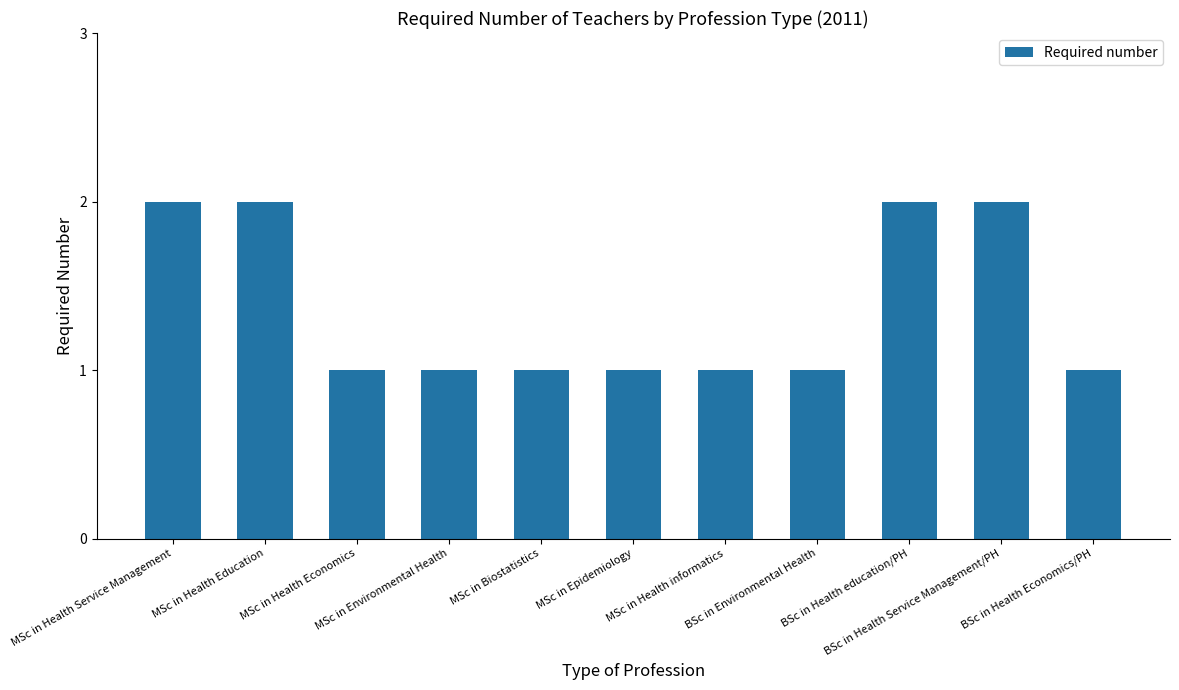

Between MSc in Environmental Health and MSc in Health Education, which is larger?

MSc in Health Education